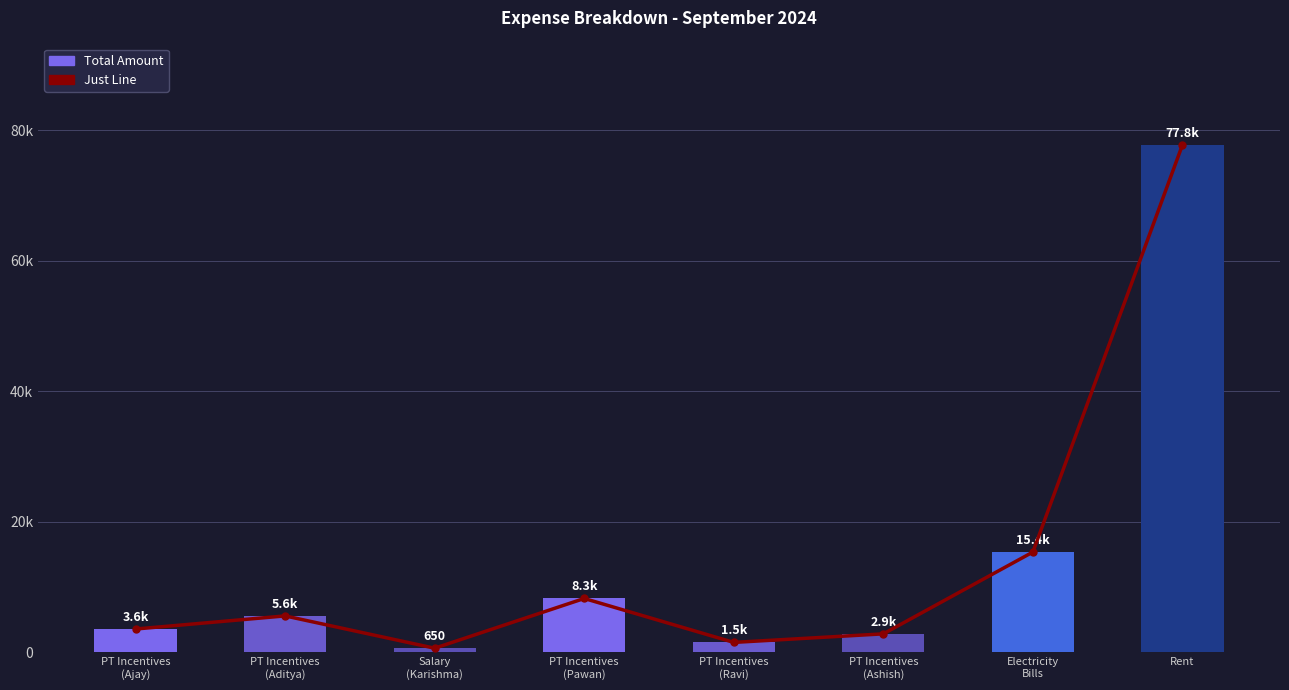

How many data points in Total Amount are less than 5600?

4